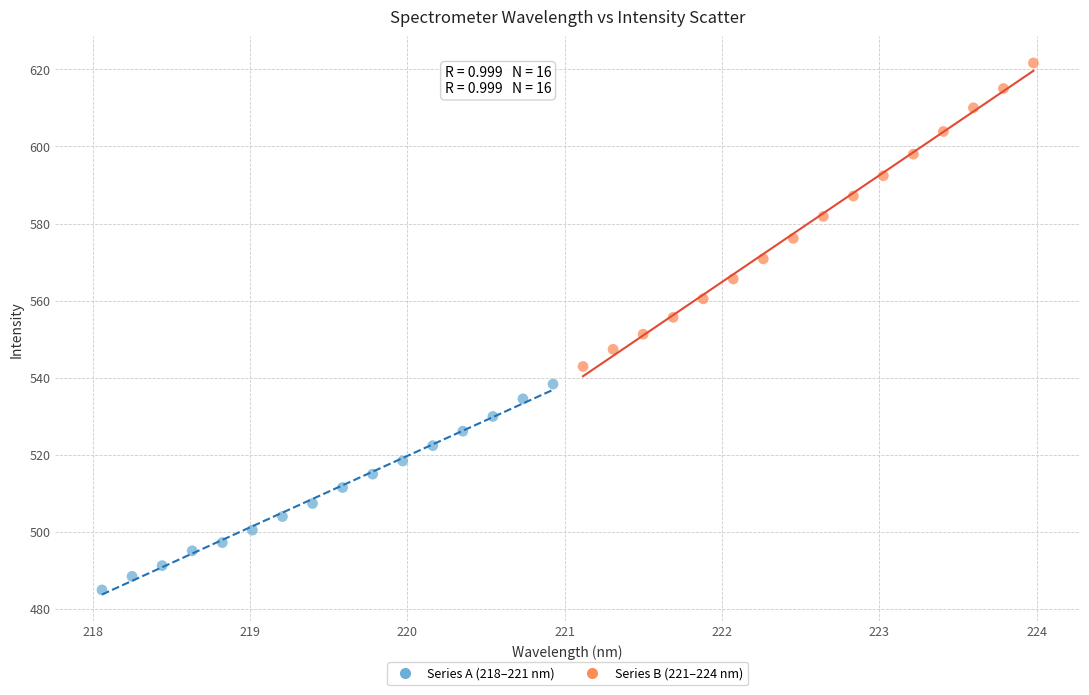

Which series has the widest spread of Y values?

Series B (221–224 nm)